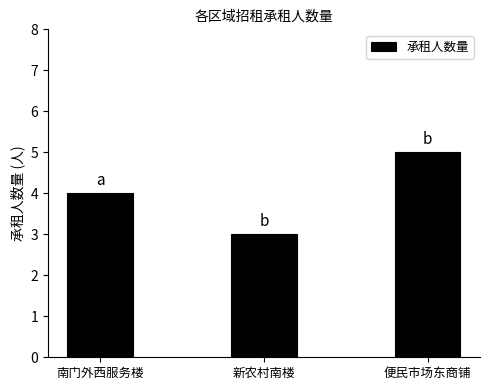

What is the maximum value shown in the chart?

5